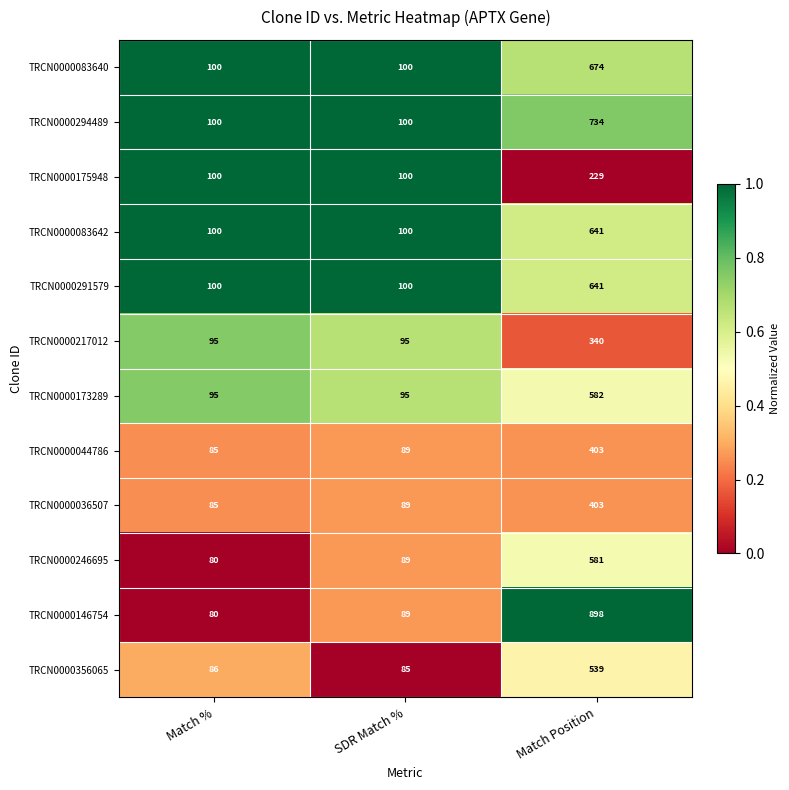

List the labels in order of TRCN0000044786 value, largest first.

Match Position, SDR Match %, Match %